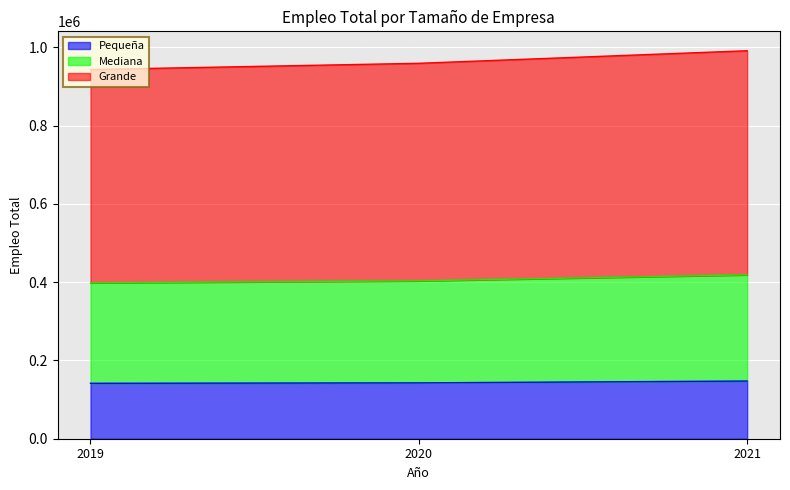

At 2021, list the series in order from largest to smallest.

Grande, Mediana, Pequeña